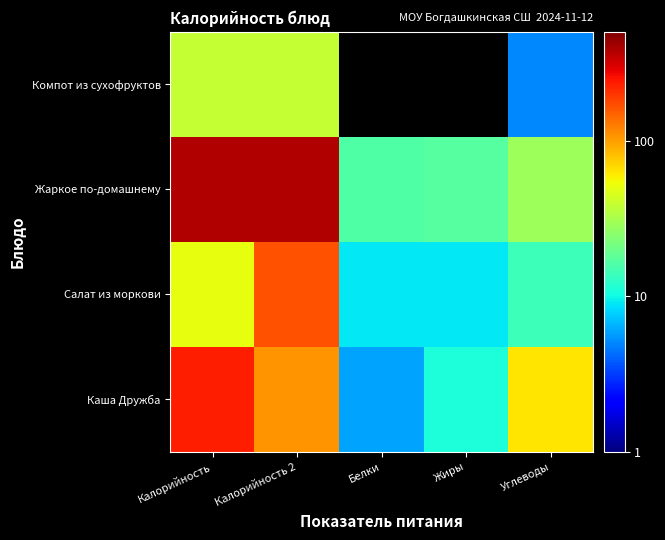

Where is Каша Дружба nearest to the value 118?

Калорийность 2